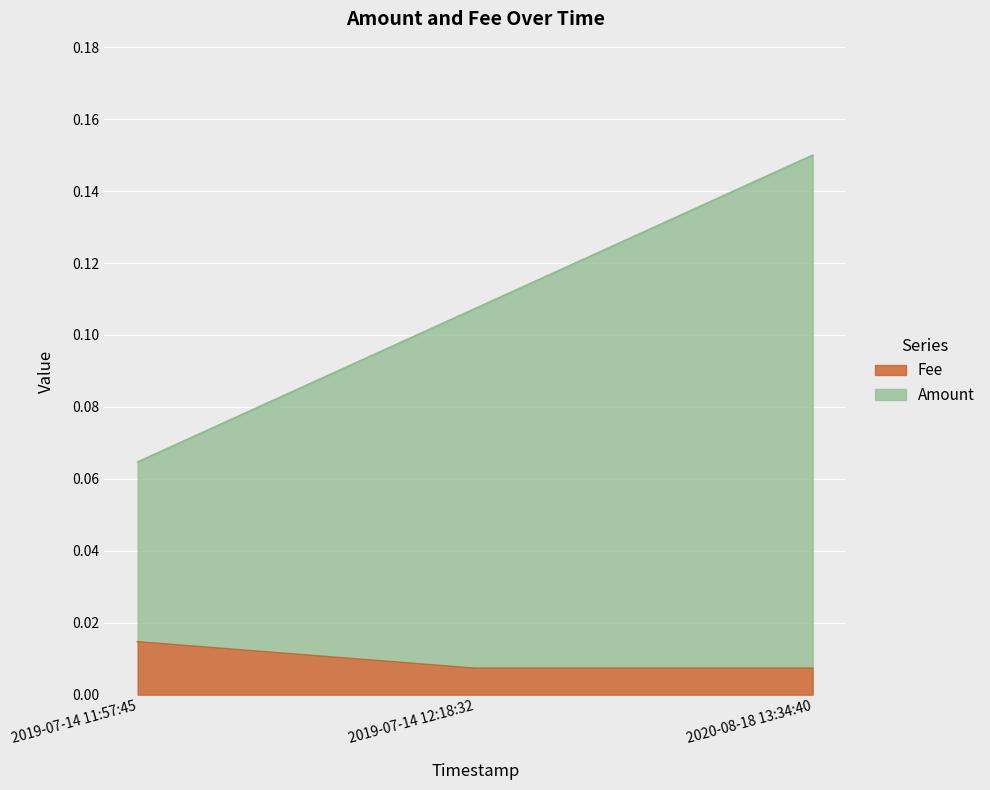

What are all the series names shown in the legend?

Fee, Amount